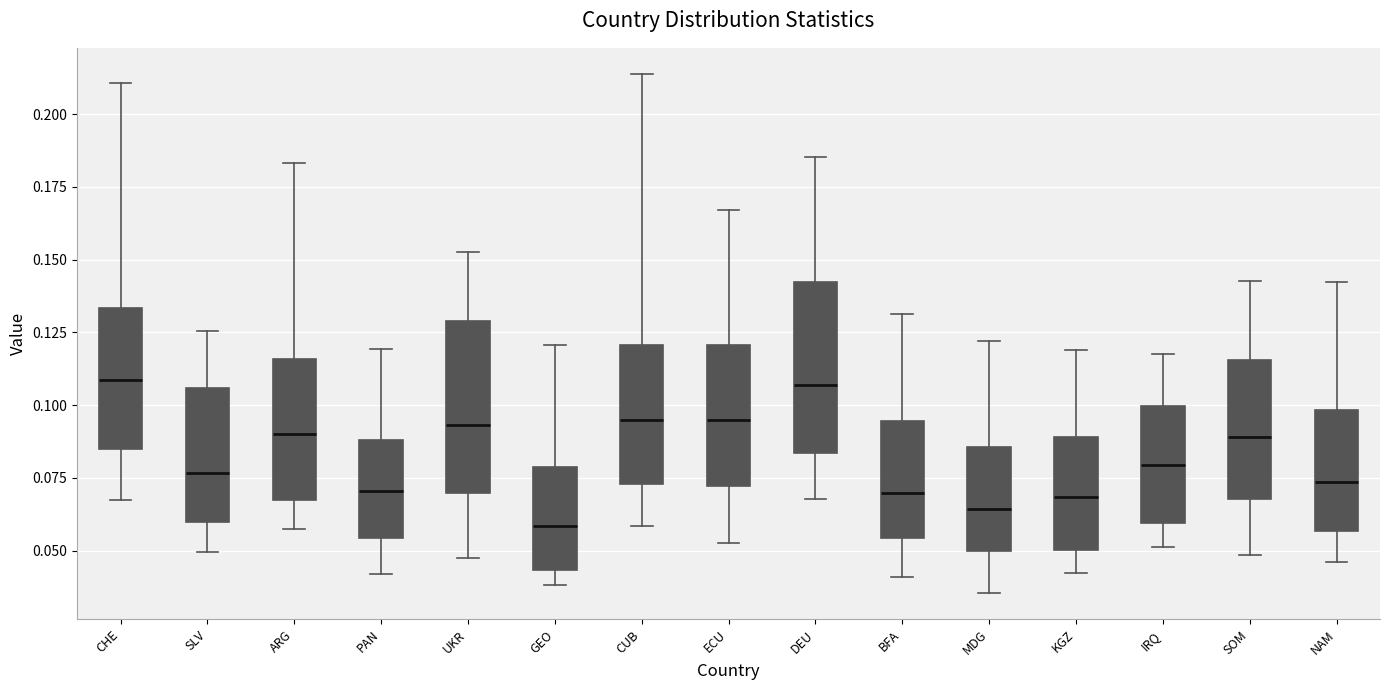

Reading left to right, read every box against the y-axis: the position of its median line, the range the box covers, and the ends of its whiskers. The values are not printed on the chart, so give them approximately, as read against the axis.

CHE: median 0.110, box 0.085 to 0.135, whiskers 0.065 to 0.210
SLV: median 0.075, box 0.060 to 0.105, whiskers 0.050 to 0.125
ARG: median 0.090, box 0.065 to 0.115, whiskers 0.055 to 0.185
PAN: median 0.070, box 0.055 to 0.090, whiskers 0.040 to 0.120
UKR: median 0.095, box 0.070 to 0.130, whiskers 0.045 to 0.155
GEO: median 0.060, box 0.045 to 0.080, whiskers 0.040 to 0.120
CUB: median 0.095, box 0.075 to 0.120, whiskers 0.060 to 0.215
ECU: median 0.095, box 0.070 to 0.120, whiskers 0.055 to 0.165
DEU: median 0.105, box 0.085 to 0.140, whiskers 0.070 to 0.185
BFA: median 0.070, box 0.055 to 0.095, whiskers 0.040 to 0.130
MDG: median 0.065, box 0.050 to 0.085, whiskers 0.035 to 0.120
KGZ: median 0.070, box 0.050 to 0.090, whiskers 0.040 to 0.120
IRQ: median 0.080, box 0.060 to 0.100, whiskers 0.050 to 0.115
SOM: median 0.090, box 0.070 to 0.115, whiskers 0.050 to 0.145
NAM: median 0.075, box 0.055 to 0.100, whiskers 0.045 to 0.140